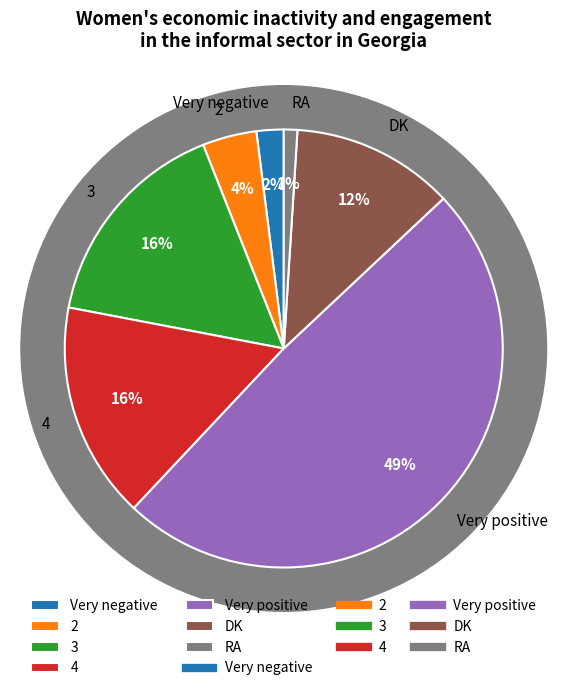

What is the largest slice in the pie chart?

Very positive